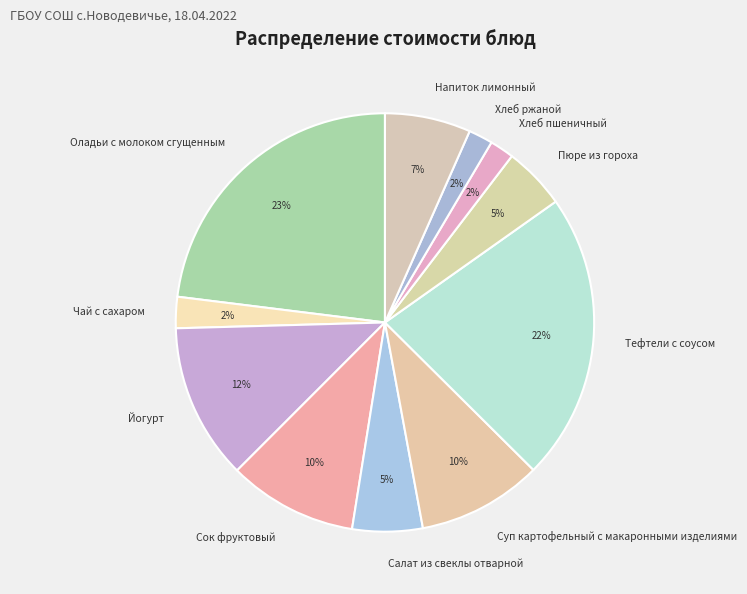

Which has a higher value, Пюре из гороха or Чай с сахаром?

Пюре из гороха